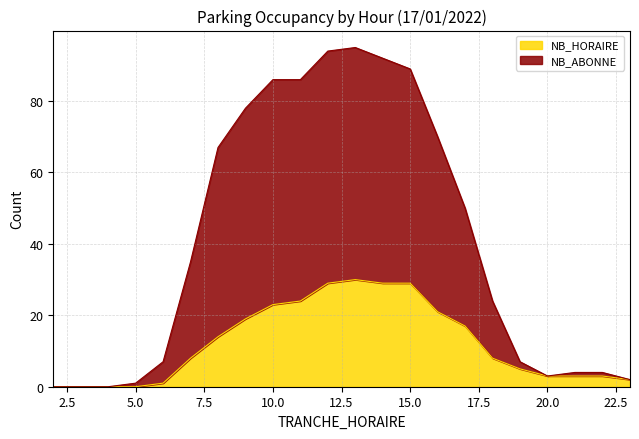

True or false: NB_HORAIRE and NB_ABONNE cross at least once.

False